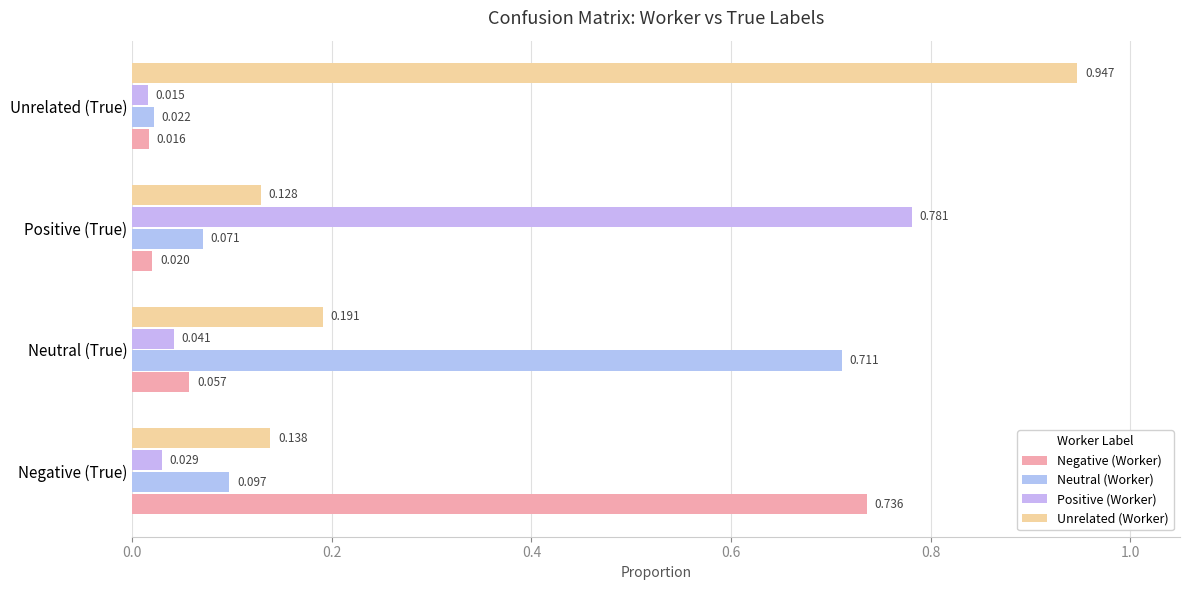

List the series in order of their peak value, lowest first.

Neutral (Worker), Negative (Worker), Positive (Worker), Unrelated (Worker)